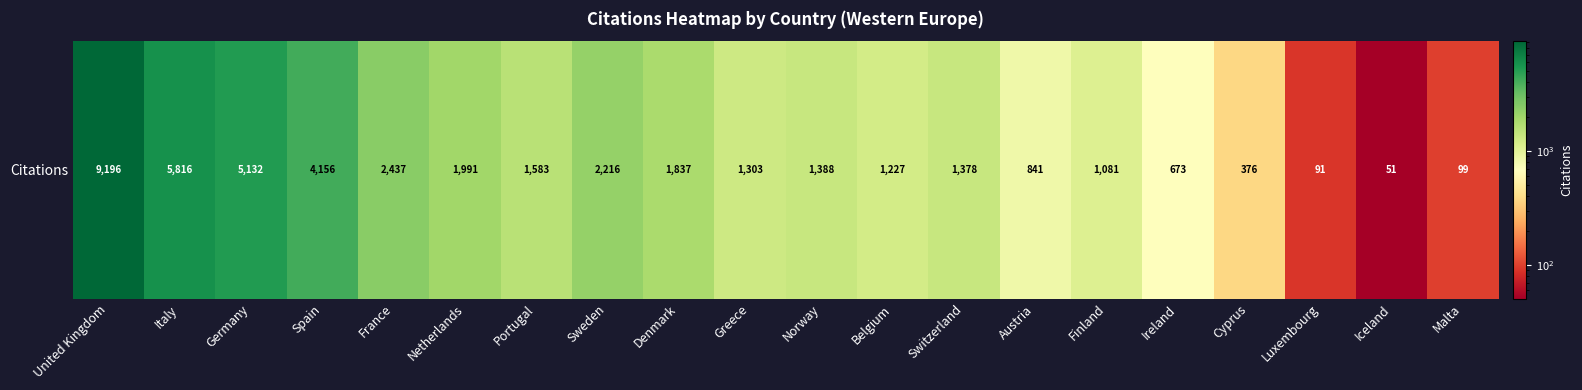

List the labels in order of value, largest first.

United Kingdom, Italy, Germany, Spain, France, Sweden, Netherlands, Denmark, Portugal, Norway, Switzerland, Greece, Belgium, Finland, Austria, Ireland, Cyprus, Malta, Luxembourg, Iceland